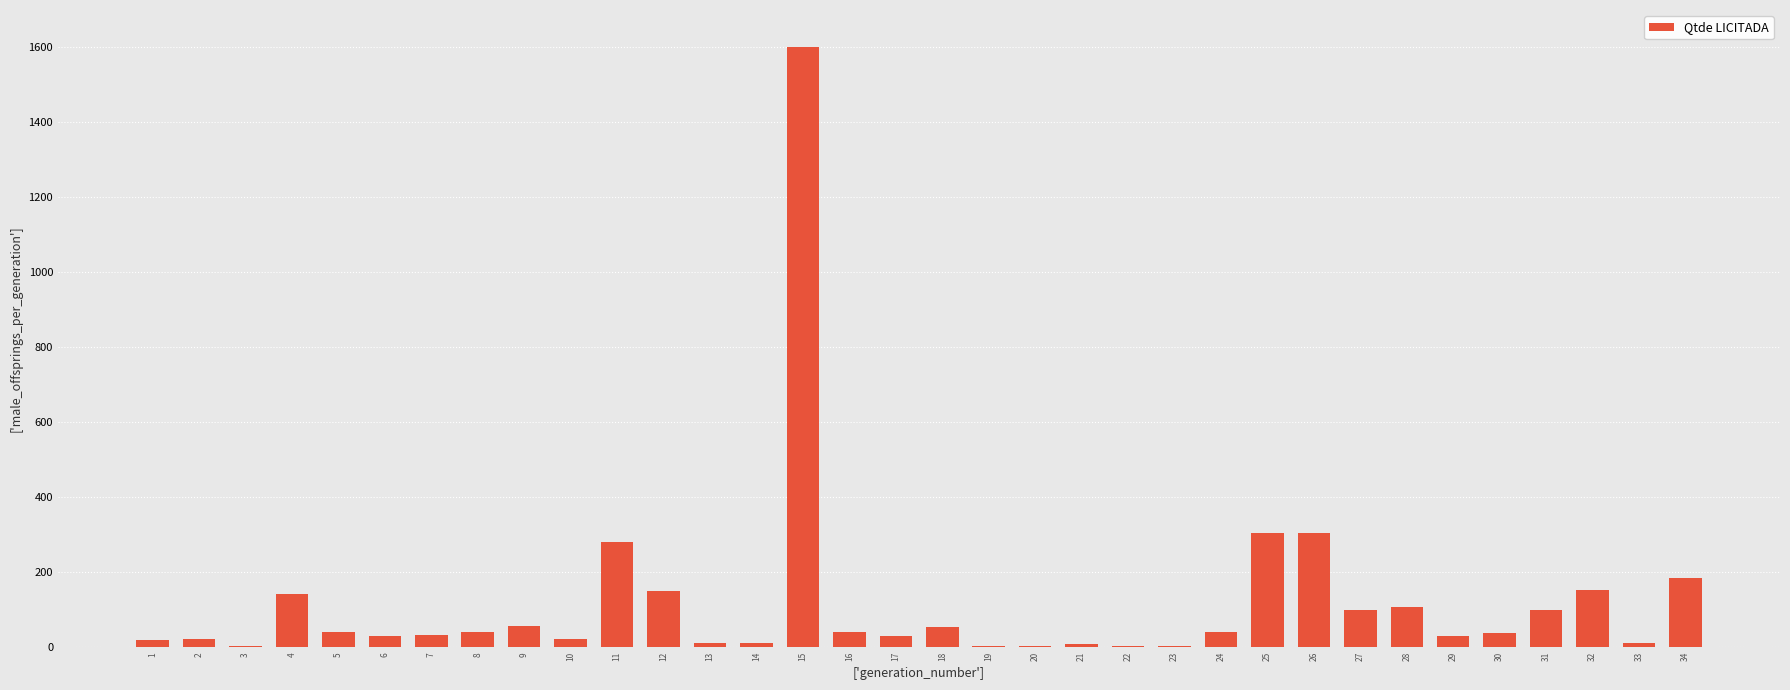

How many categories are shown in the chart?

34